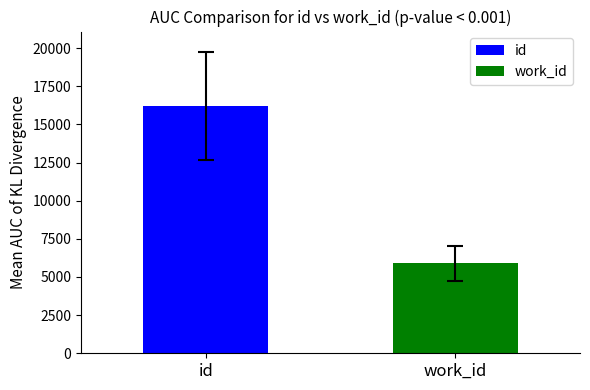

List the series in order of their peak value, highest first.

id, work_id